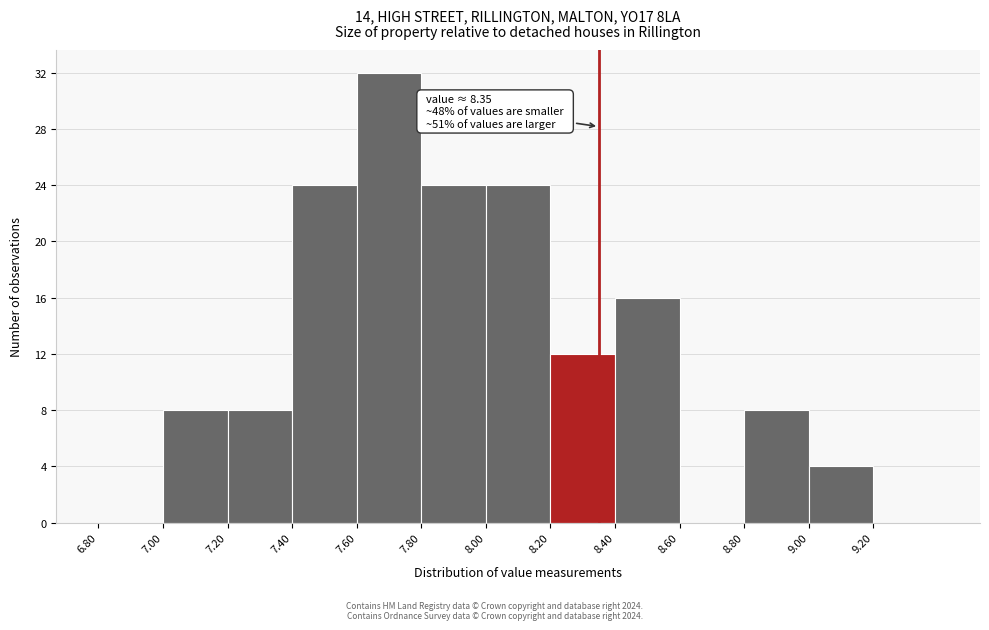

Over which range of the x-axis is the bar tallest?

7.6 to 7.8